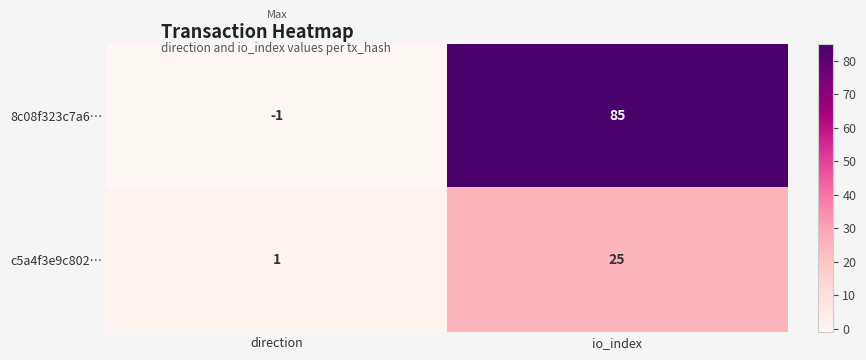

What is the approximate value of c5a4f3e9c802… at io_index?

25